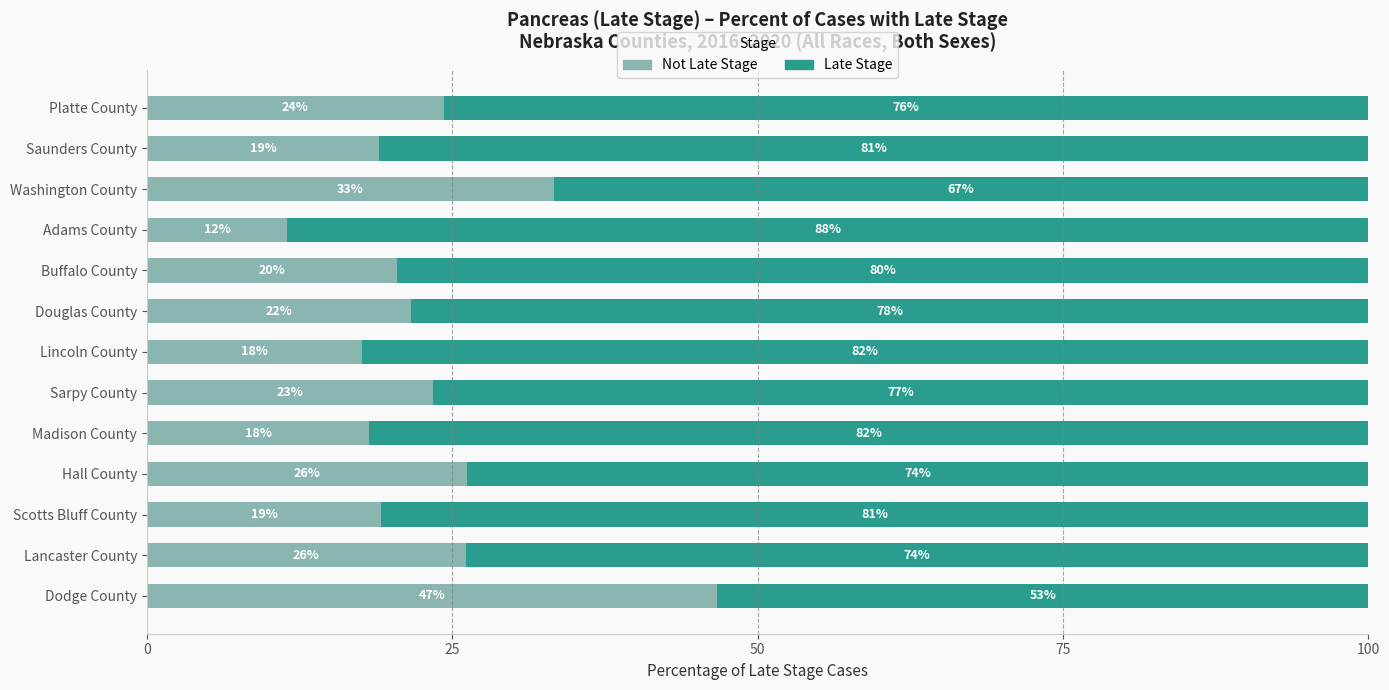

What are all the series names shown in the legend?

Not Late Stage, Late Stage